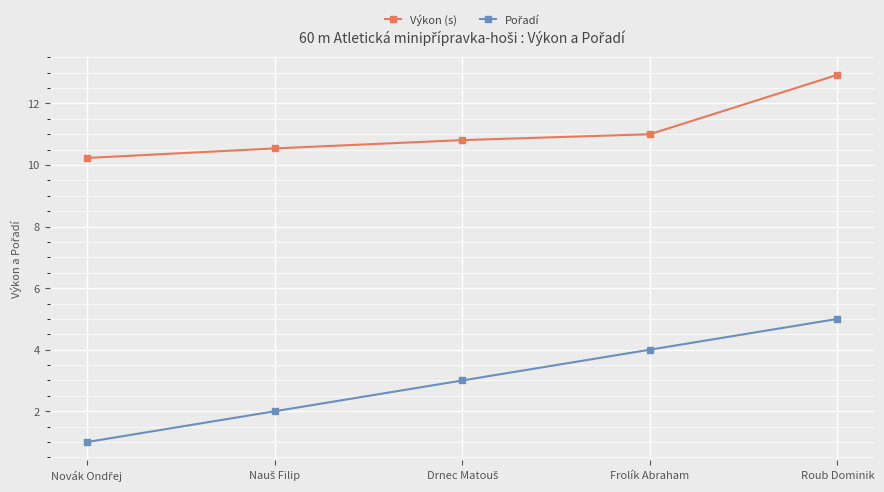

Which label corresponds to the largest value in the chart?

Roub Dominik